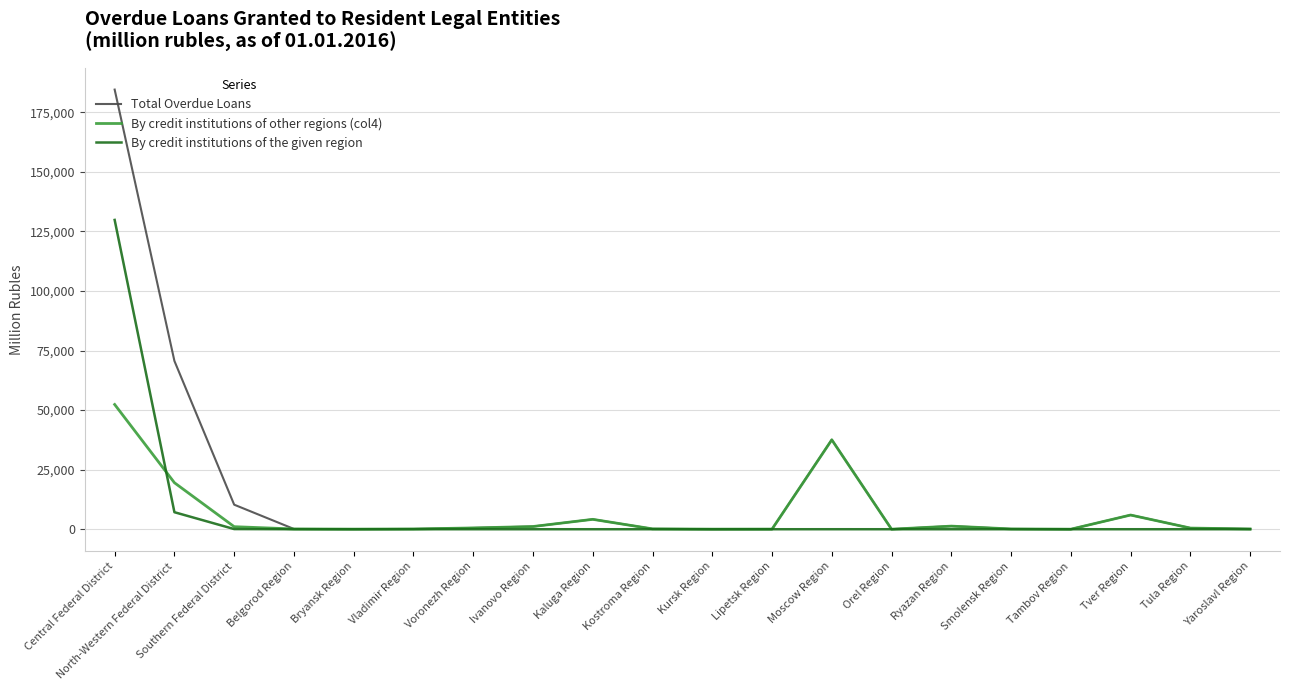

Rank the series by their maximum value, from lowest to highest.

By credit institutions of other regions (col4), By credit institutions of the given region, Total Overdue Loans